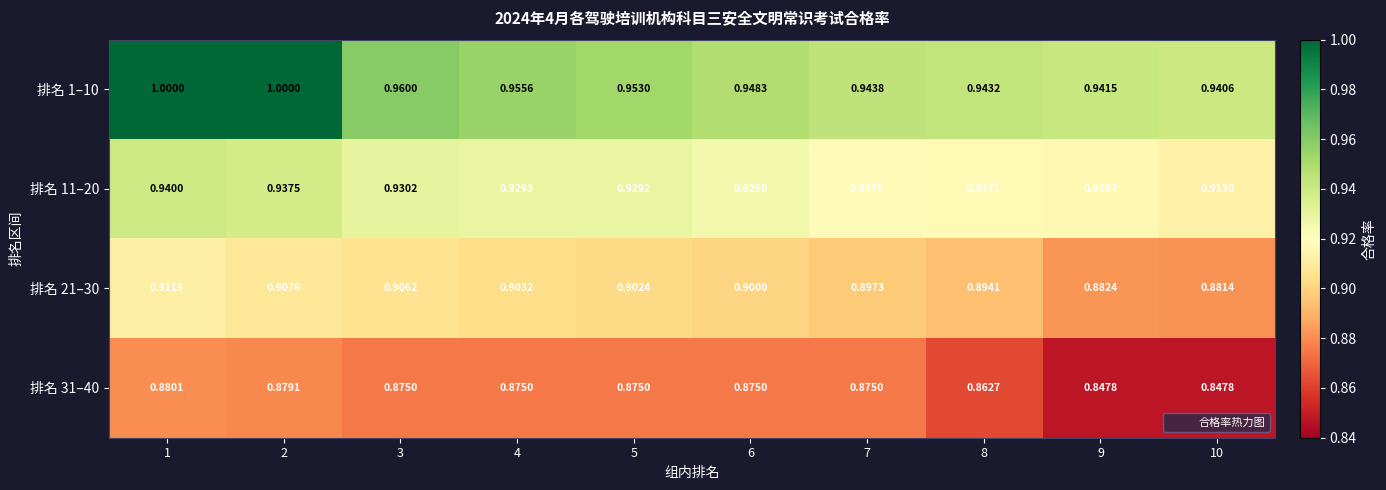

What is the total value across all series at 10?

3.6